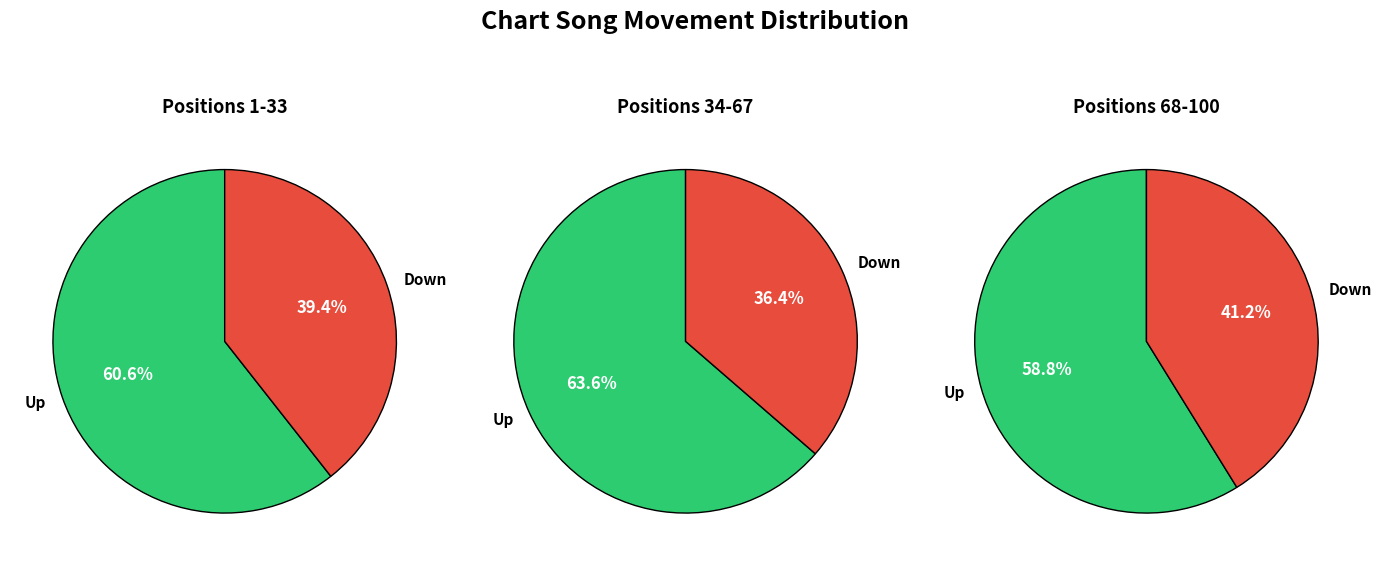

Which slice represents more than half of the pie?

up